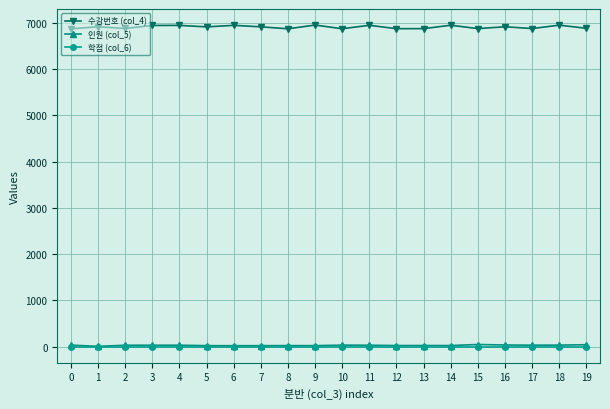

Is the value of 학점 (col_6) at 4 greater than the value of 수강번호 (col_4) at 15?

No